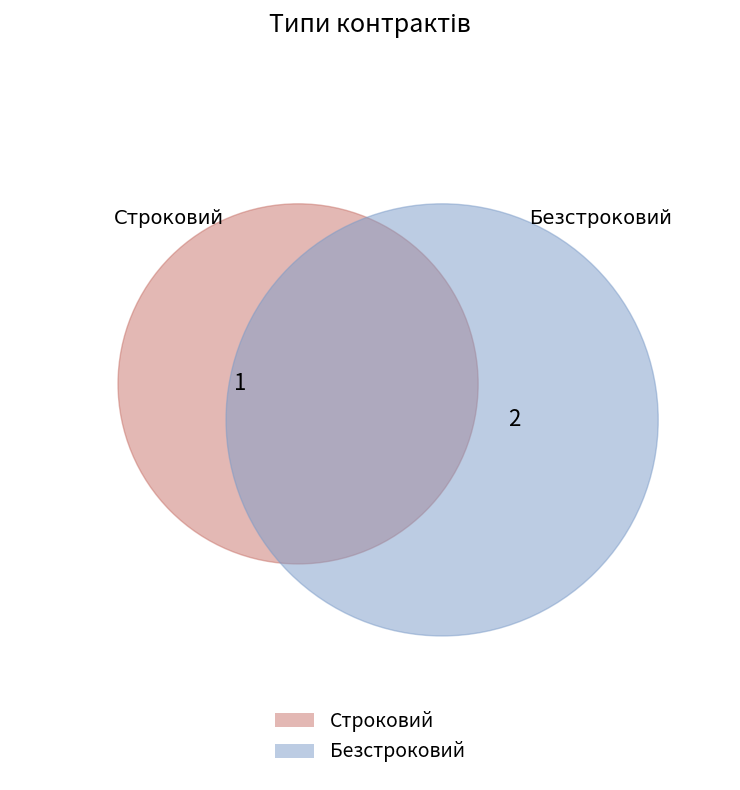

To the nearest percent, what portion does Строковий represent?

33%